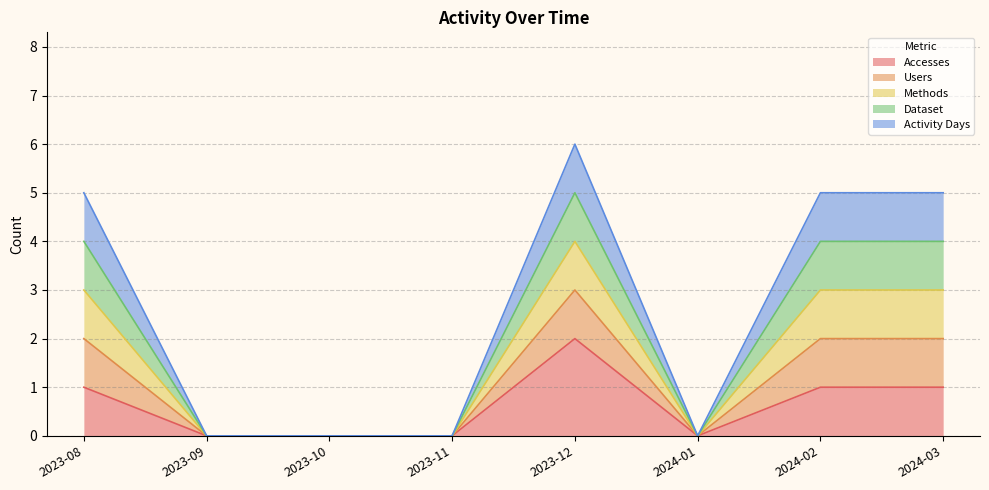

Rank the categories by Users value from highest to lowest.

2023-12, 2023-08, 2024-02, 2024-03, 2023-09, 2023-10, 2023-11, 2024-01